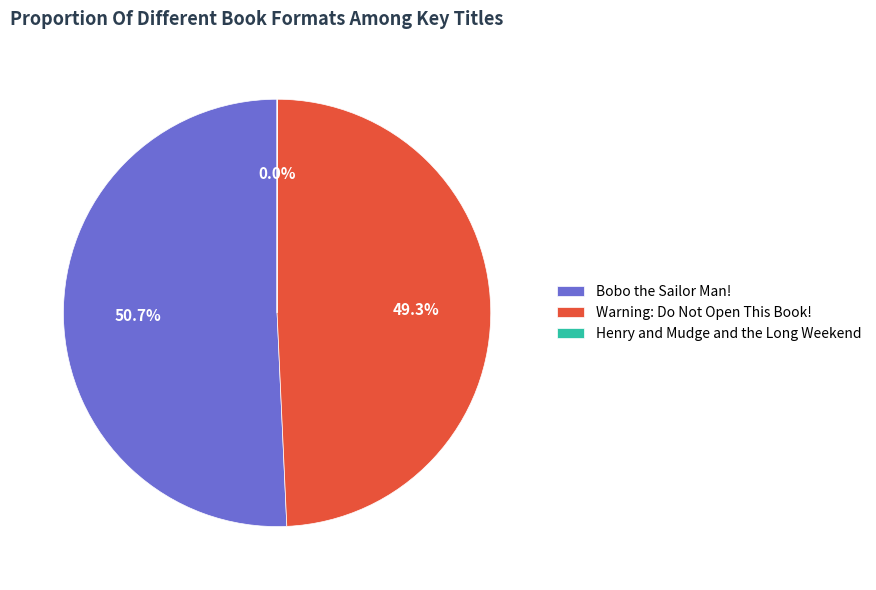

To the nearest percent, what is the average slice percentage?

33%